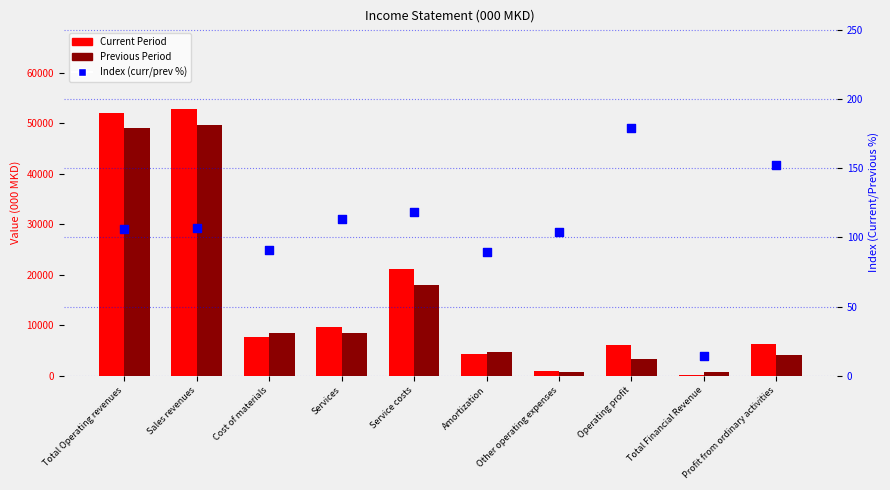

Which series has the widest spread of Y values?

Current Period